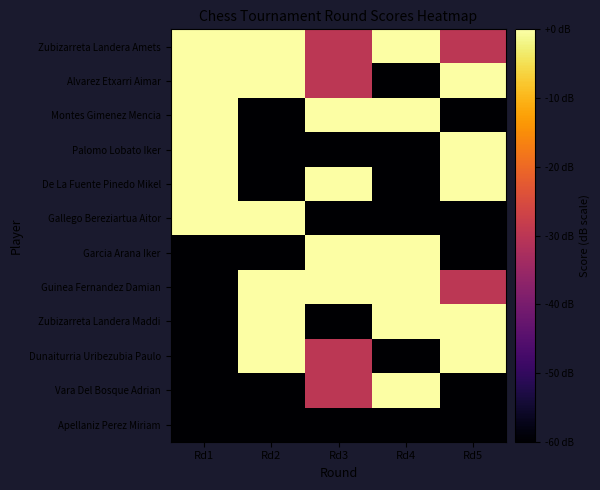

Reading right to left, transcribe all the data shown in this chart.

Zubizarreta Landera Amets: Rd5=-30	Rd4=0	Rd3=-30	Rd2=0	Rd1=0
Alvarez Etxarri Aimar: Rd5=0	Rd4=-60	Rd3=-30	Rd2=0	Rd1=0
Montes Gimenez Mencia: Rd5=-60	Rd4=0	Rd3=0	Rd2=-60	Rd1=0
Palomo Lobato Iker: Rd5=0	Rd4=-60	Rd3=-60	Rd2=-60	Rd1=0
De La Fuente Pinedo Mikel: Rd5=0	Rd4=-60	Rd3=0	Rd2=-60	Rd1=0
Gallego Bereziartua Aitor: Rd5=-60	Rd4=-60	Rd3=-60	Rd2=0	Rd1=0
Garcia Arana Iker: Rd5=-60	Rd4=0	Rd3=0	Rd2=-60	Rd1=-60
Guinea Fernandez Damian: Rd5=-30	Rd4=0	Rd3=0	Rd2=0	Rd1=-60
Zubizarreta Landera Maddi: Rd5=0	Rd4=0	Rd3=-60	Rd2=0	Rd1=-60
Dunaiturria Uribezubia Paulo: Rd5=0	Rd4=-60	Rd3=-30	Rd2=0	Rd1=-60
Vara Del Bosque Adrian: Rd5=-60	Rd4=0	Rd3=-30	Rd2=-60	Rd1=-60
Apellaniz Perez Miriam: Rd5=-60	Rd4=-60	Rd3=-60	Rd2=-60	Rd1=-60